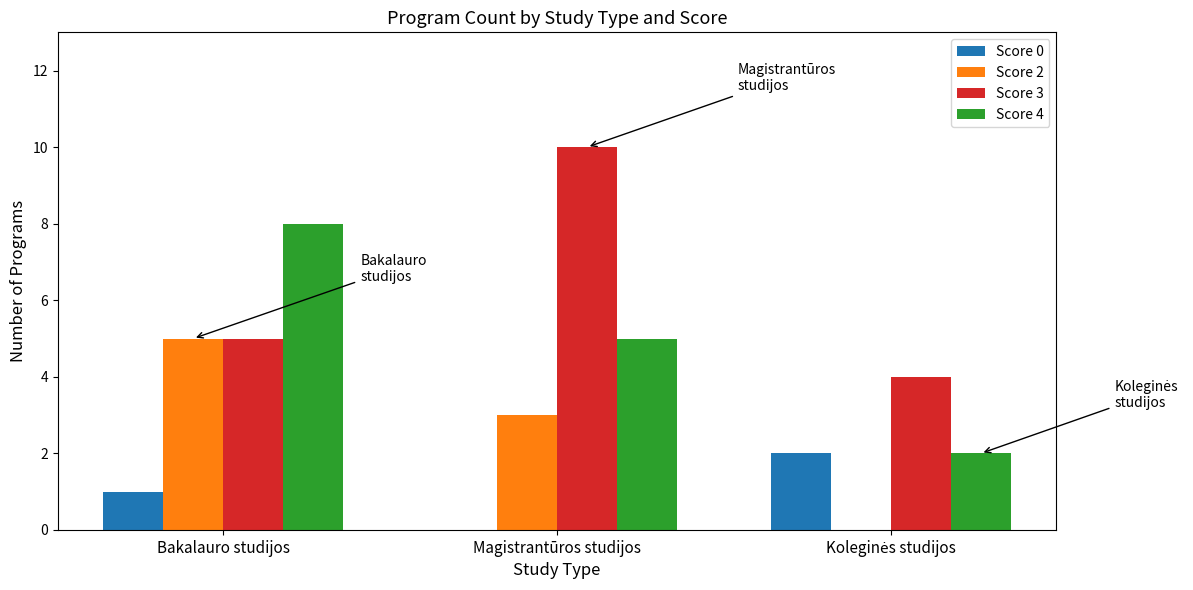

Which label corresponds to the largest value in the chart?

Magistrantūros studijos